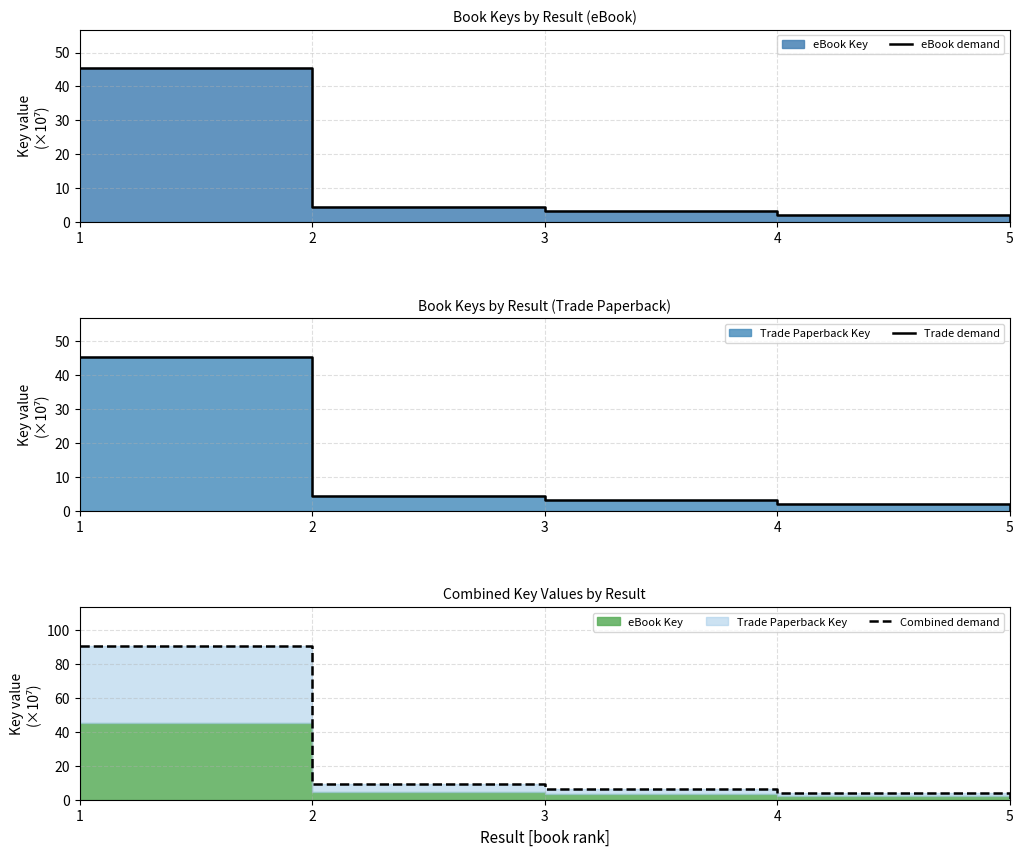

True or false: eBook demand and Combined demand intersect in this chart.

False